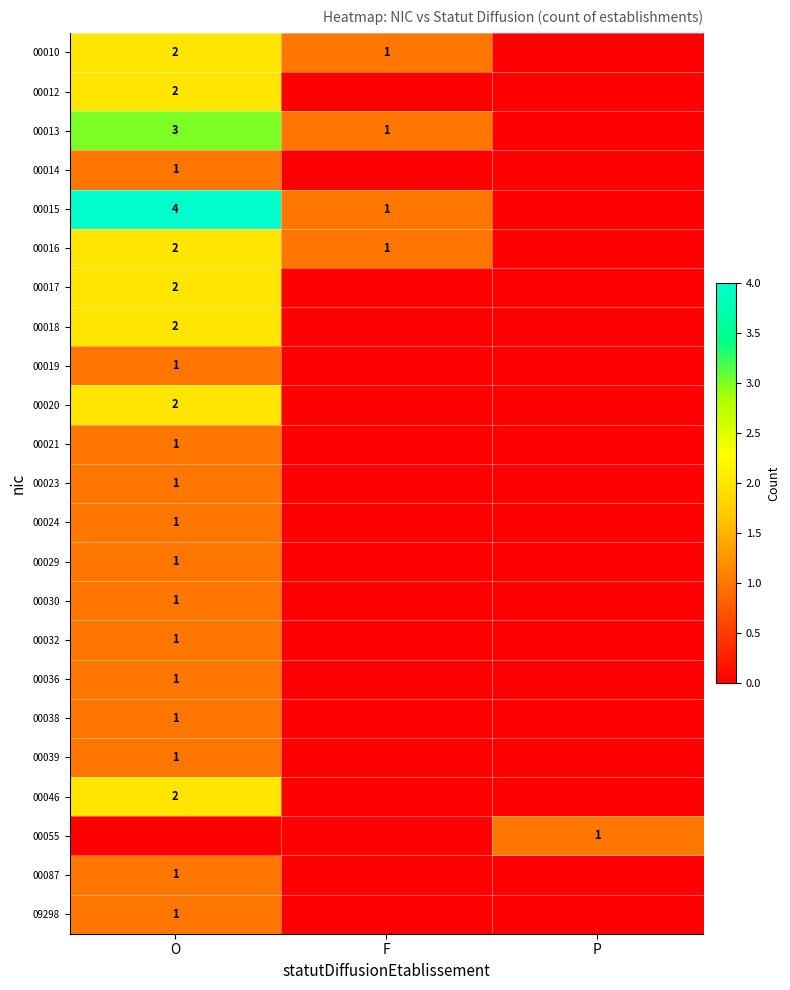

Is it true that 00016 equals 2 at O?

True